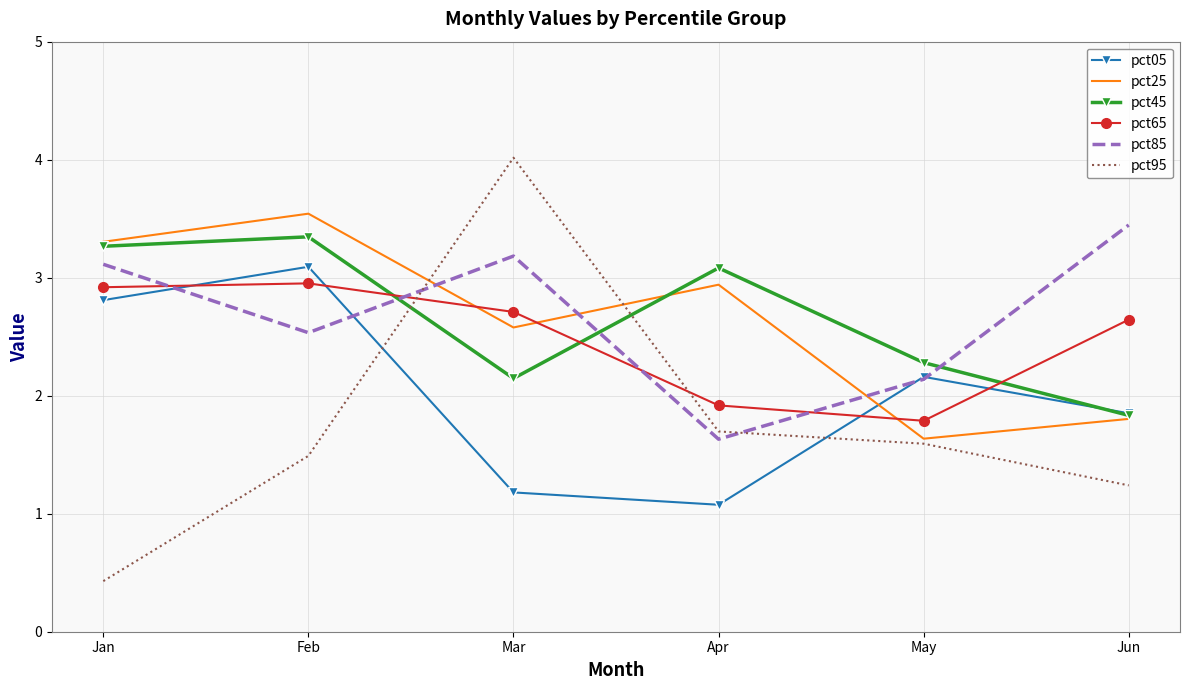

Is the value of pct05 at Feb greater than the value of pct65 at Jan?

Yes